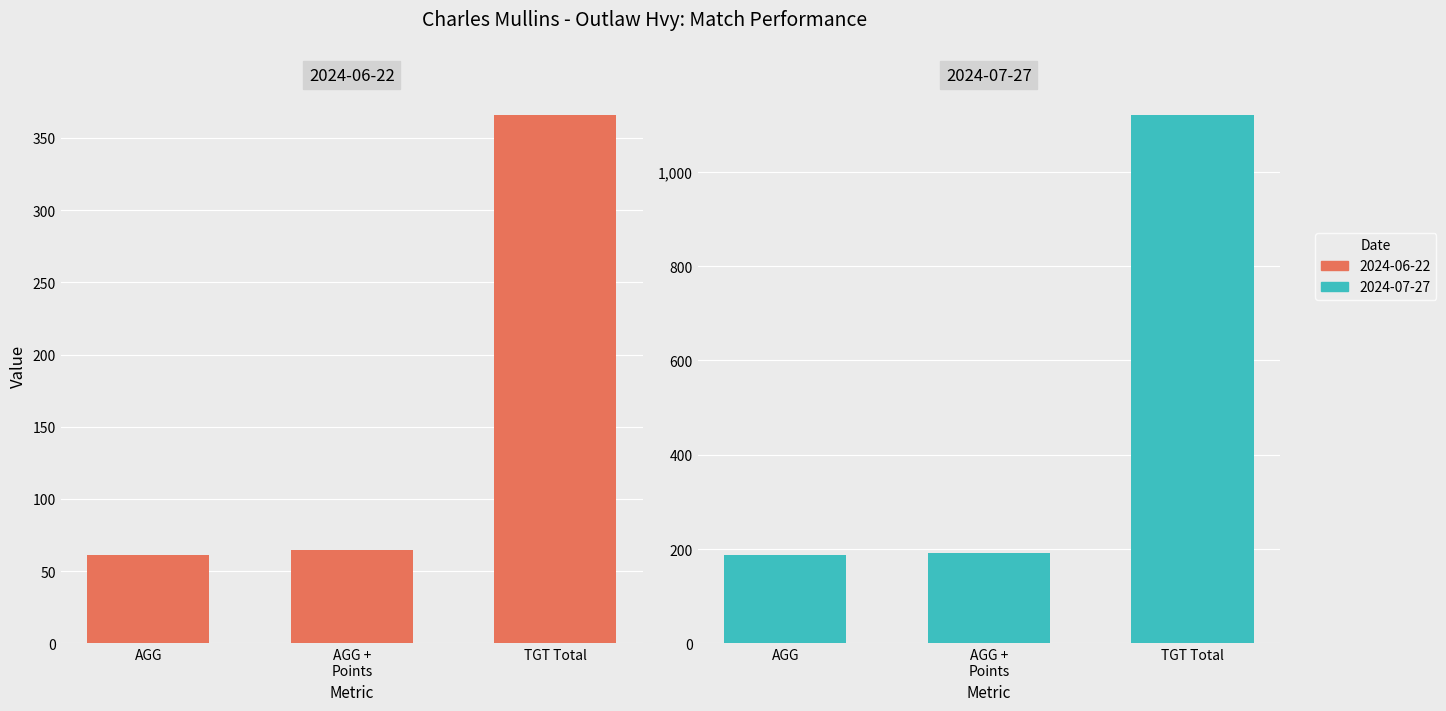

How many values in the AGG + Points series are below 190?

1